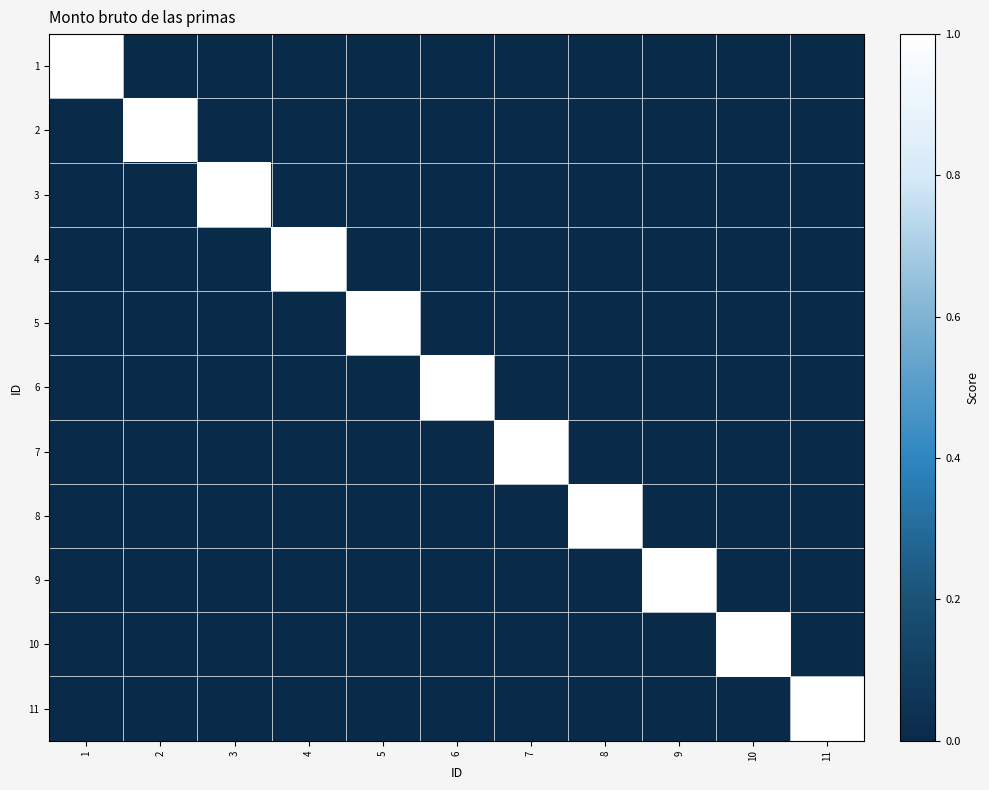

Reading left to right, what are all the values shown in this chart?

1: 1=1	2=0	3=0	4=0	5=0	6=0	7=0	8=0	9=0	10=0	11=0
2: 1=0	2=1	3=0	4=0	5=0	6=0	7=0	8=0	9=0	10=0	11=0
3: 1=0	2=0	3=1	4=0	5=0	6=0	7=0	8=0	9=0	10=0	11=0
4: 1=0	2=0	3=0	4=1	5=0	6=0	7=0	8=0	9=0	10=0	11=0
5: 1=0	2=0	3=0	4=0	5=1	6=0	7=0	8=0	9=0	10=0	11=0
6: 1=0	2=0	3=0	4=0	5=0	6=1	7=0	8=0	9=0	10=0	11=0
7: 1=0	2=0	3=0	4=0	5=0	6=0	7=1	8=0	9=0	10=0	11=0
8: 1=0	2=0	3=0	4=0	5=0	6=0	7=0	8=1	9=0	10=0	11=0
9: 1=0	2=0	3=0	4=0	5=0	6=0	7=0	8=0	9=1	10=0	11=0
10: 1=0	2=0	3=0	4=0	5=0	6=0	7=0	8=0	9=0	10=1	11=0
11: 1=0	2=0	3=0	4=0	5=0	6=0	7=0	8=0	9=0	10=0	11=1